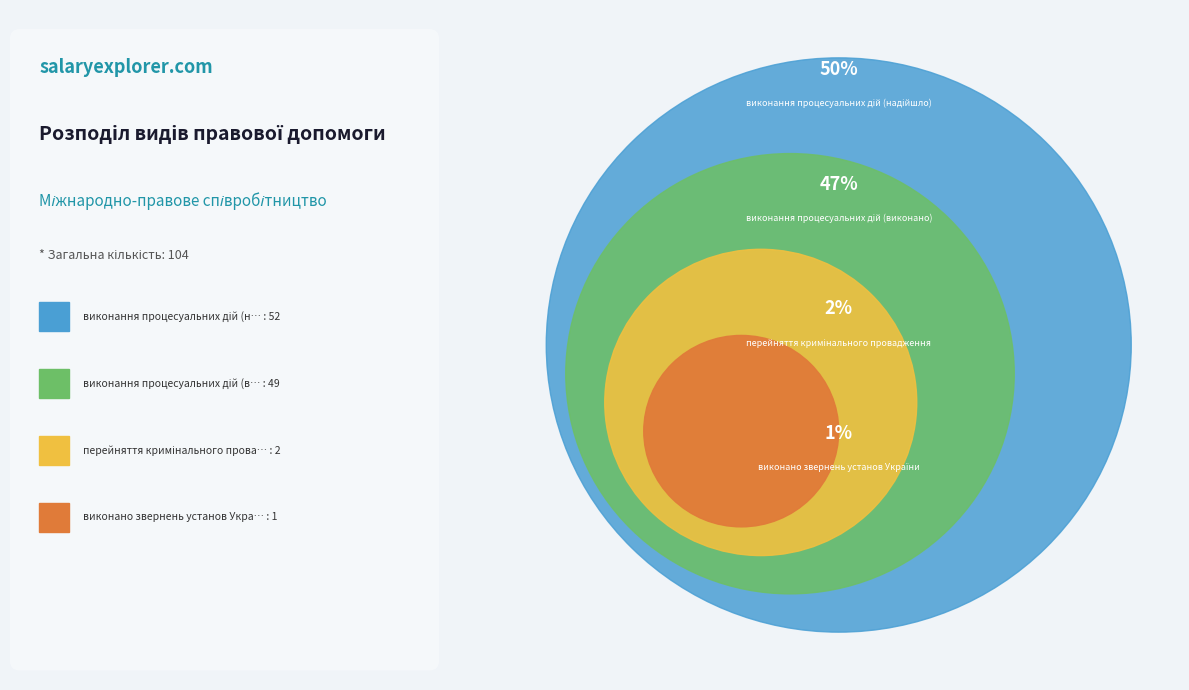

What percentage is the перейняття кримінального провадження slice, to the nearest percent?

2%